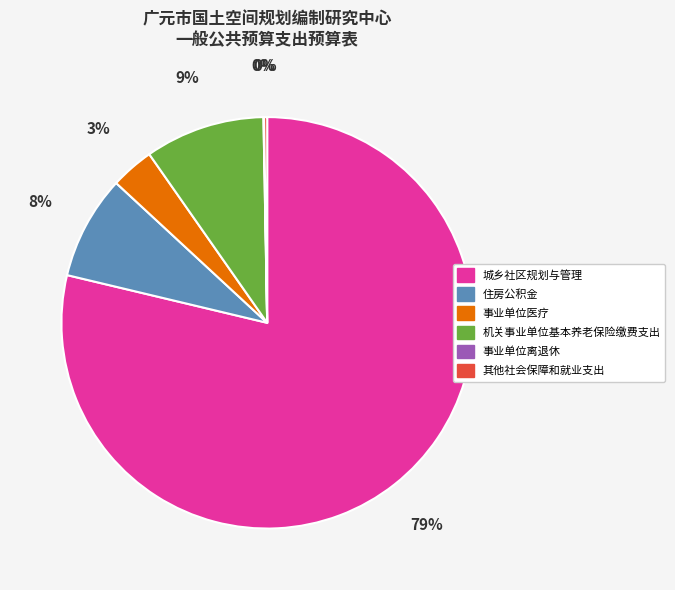

Between 事业单位医疗 and 住房公积金, which is larger?

住房公积金